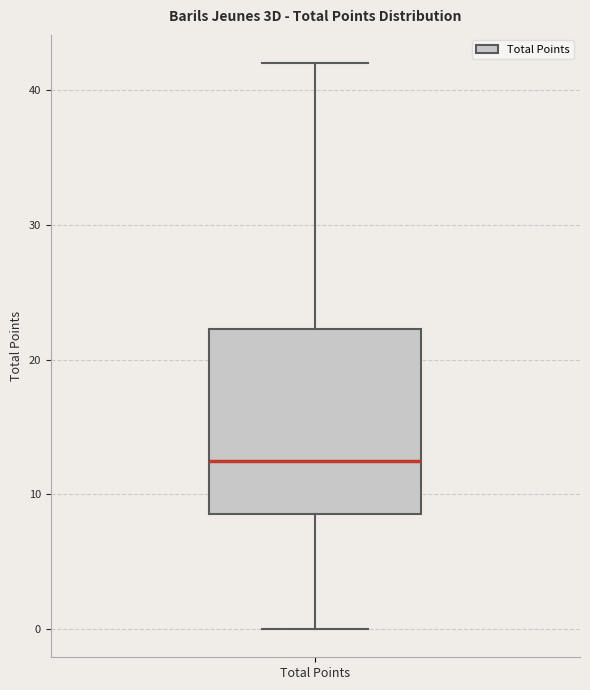

Where does the lower whisker of the box for Total Points end on the y-axis? The values are not printed on the chart, so give them approximately, as read against the axis.

0